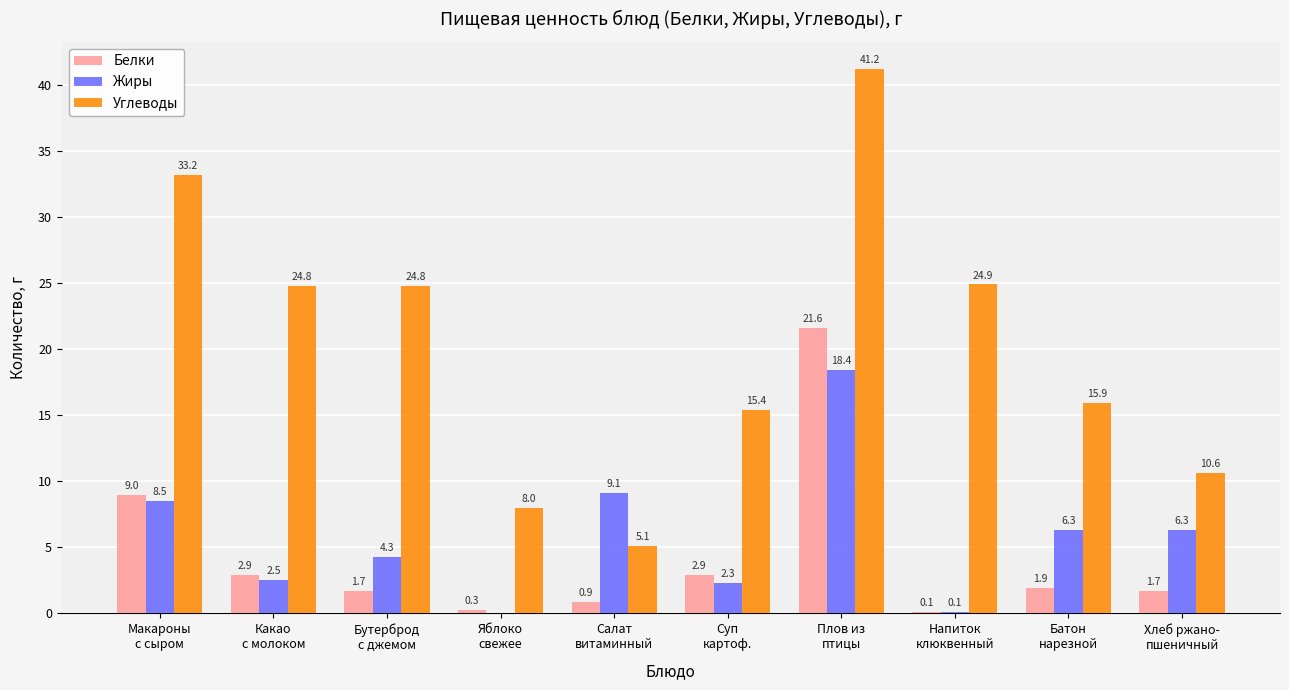

What is the maximum value shown in the chart?

41.2